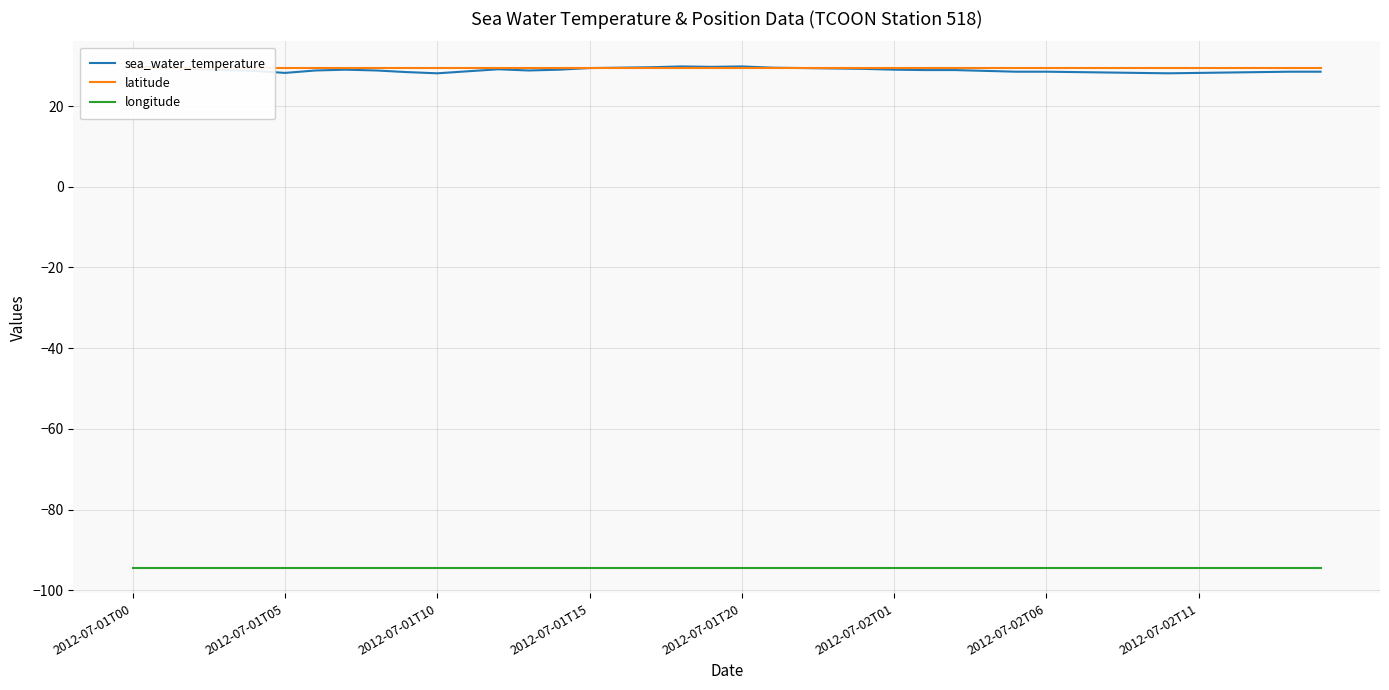

Count the number of data series in this chart.

3